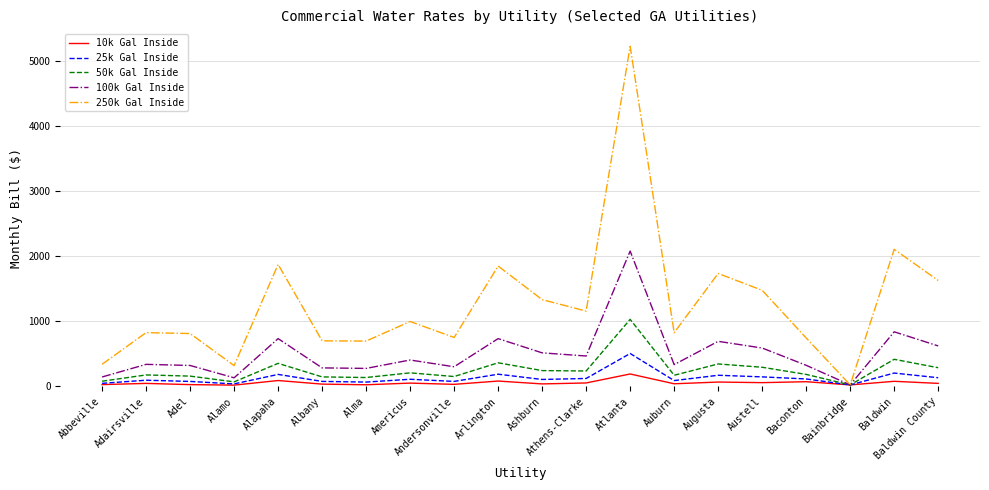

The value of 100k Gal Inside at Americus is 406.9. True or false?

True